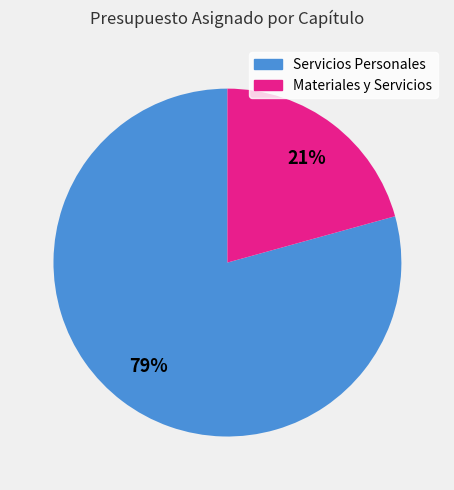

Which has a higher value, Servicios Personales or Materiales y Servicios?

Servicios Personales